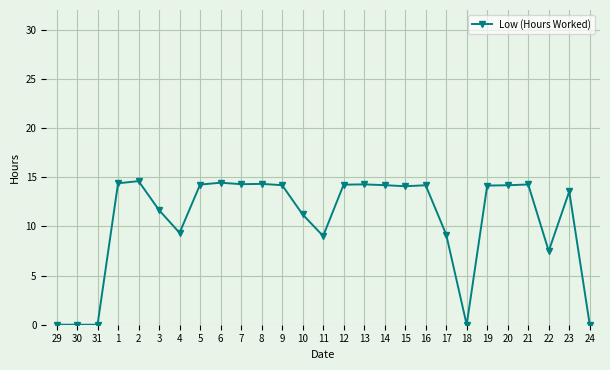

How many categories are shown in the chart?

27